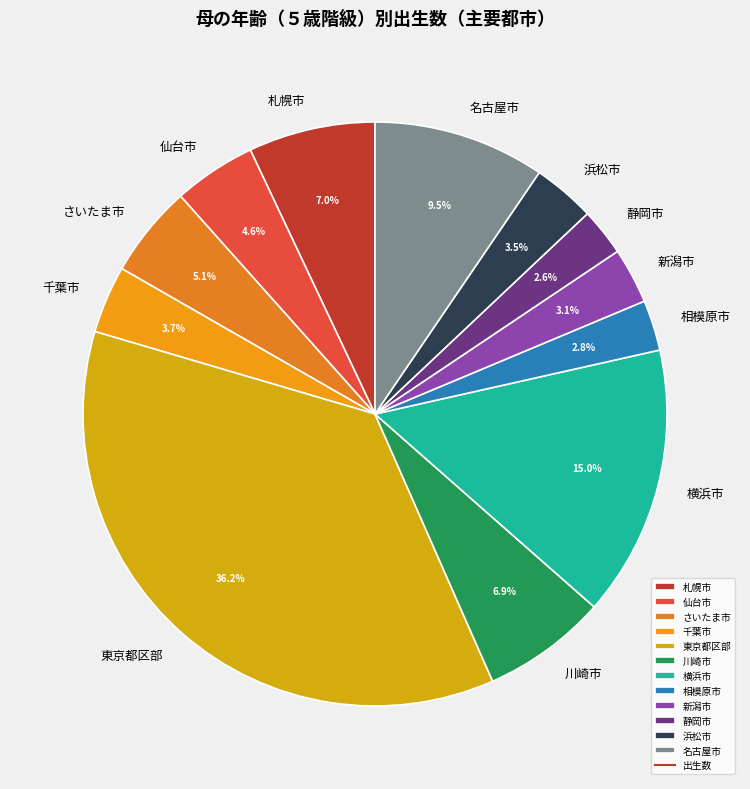

True or false: 川崎市 accounts for 7% of the total.

True